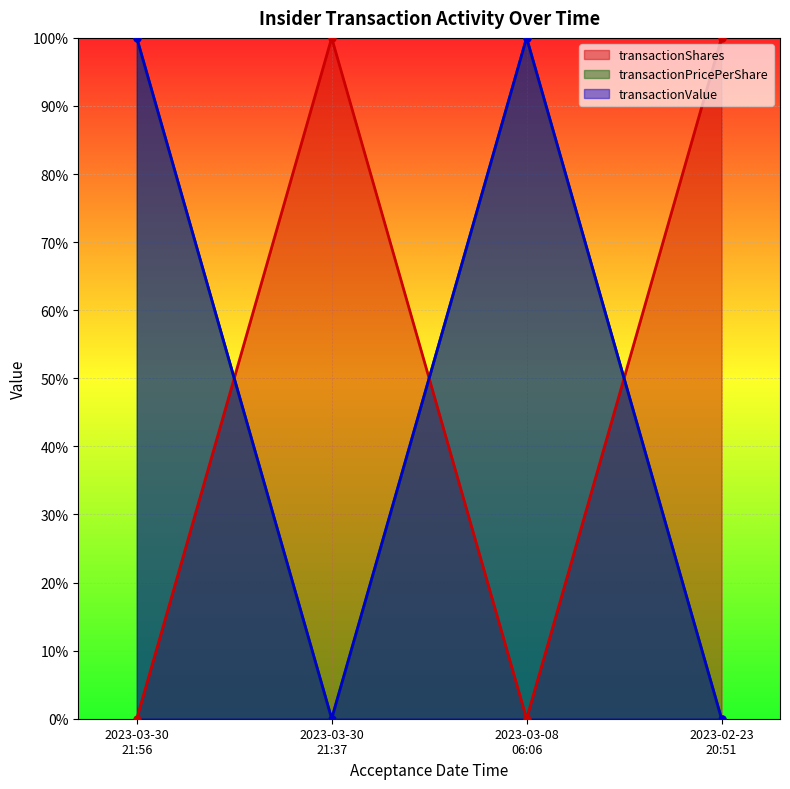

What is the greatest value displayed?

100